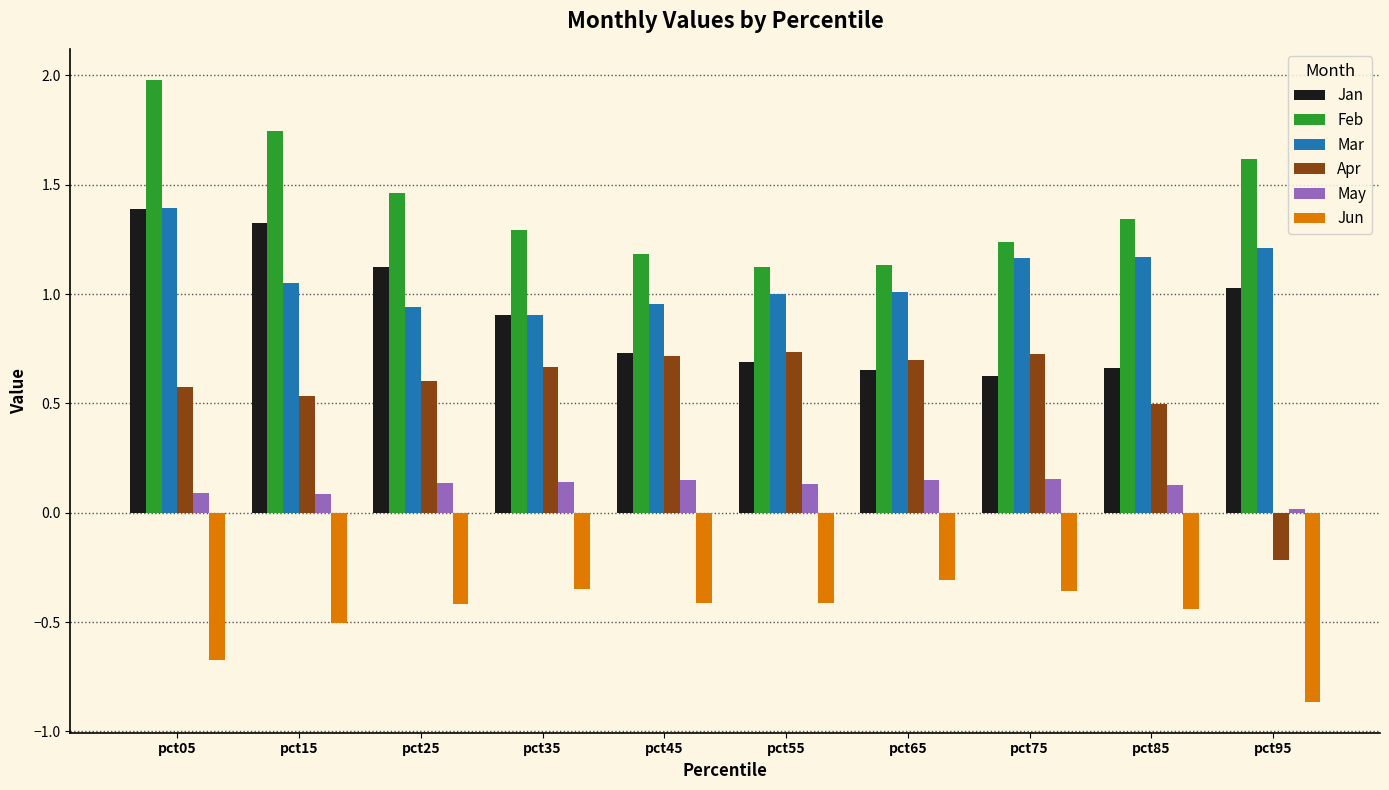

How many distinct data groups are displayed?

6